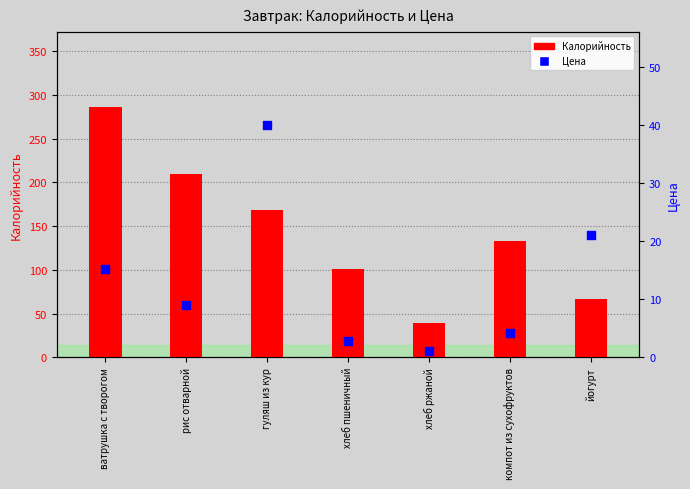

Which series has the largest total across all categories?

Калорийность